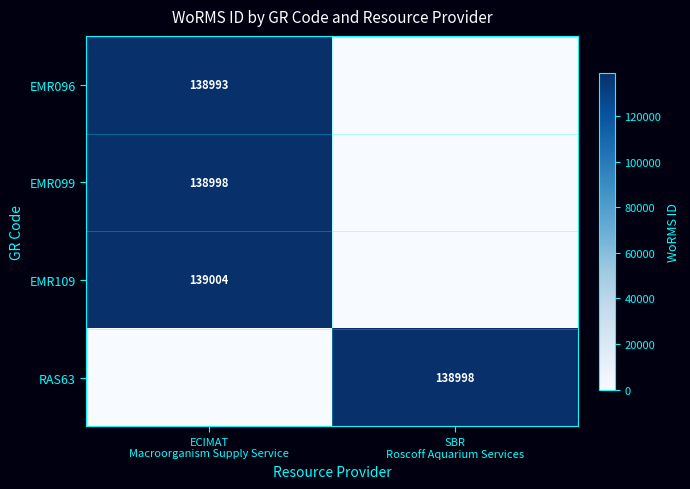

Is the value of EMR099 at ECIMAT Macroorganism Supply Service greater than the value of EMR109 at ECIMAT Macroorganism Supply Service?

No